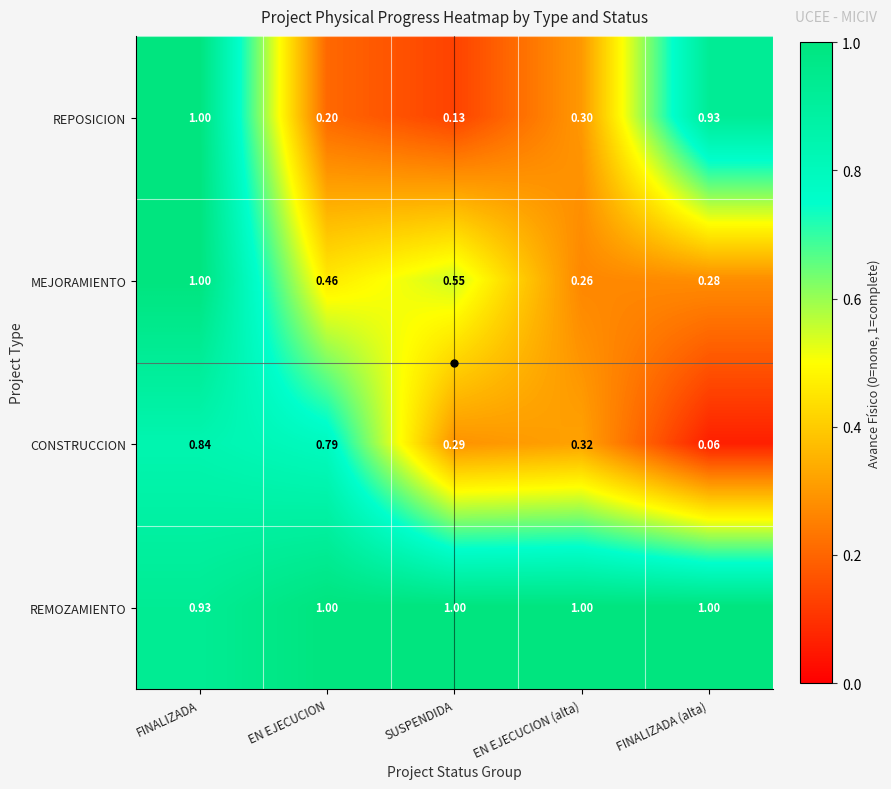

Which series has the largest range (max minus min)?

REPOSICION